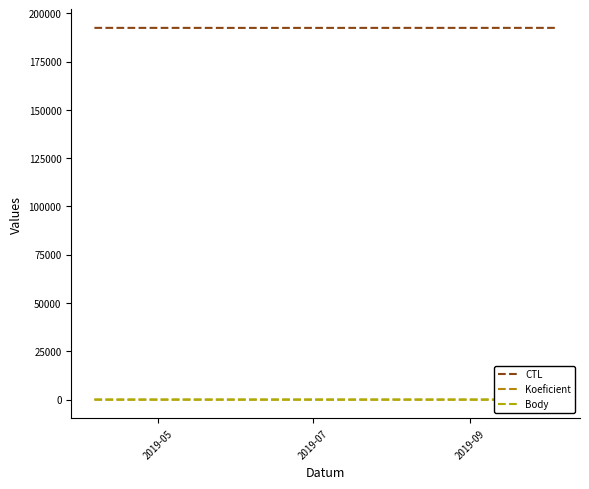

Is the value of CTL at 2019-05 greater than the value of Body at 2019-09?

Yes